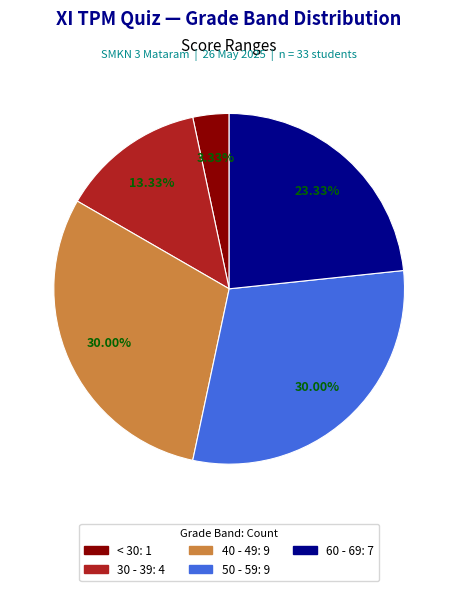

Is there a majority slice in this chart?

No